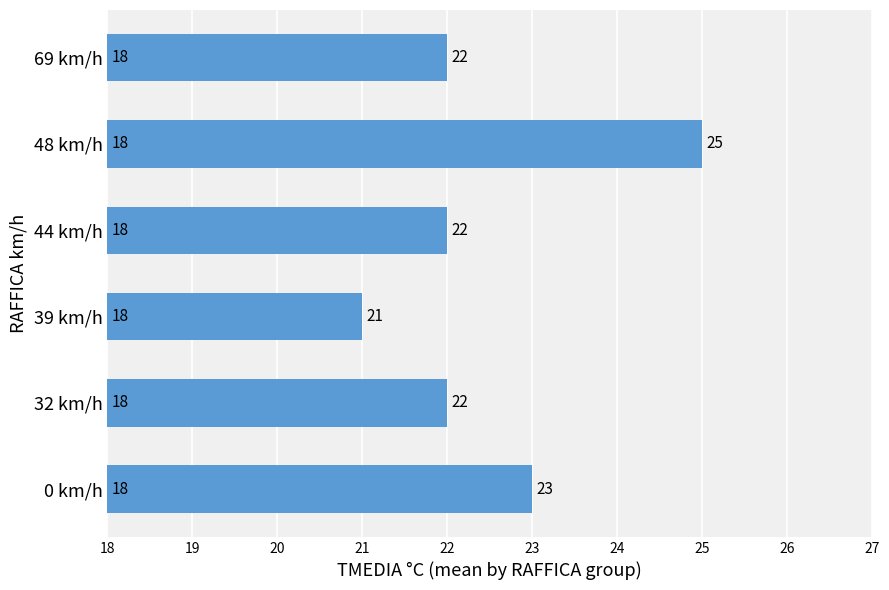

Reading bottom to top, extract all data points from this chart.

23	22	21	22	25	22